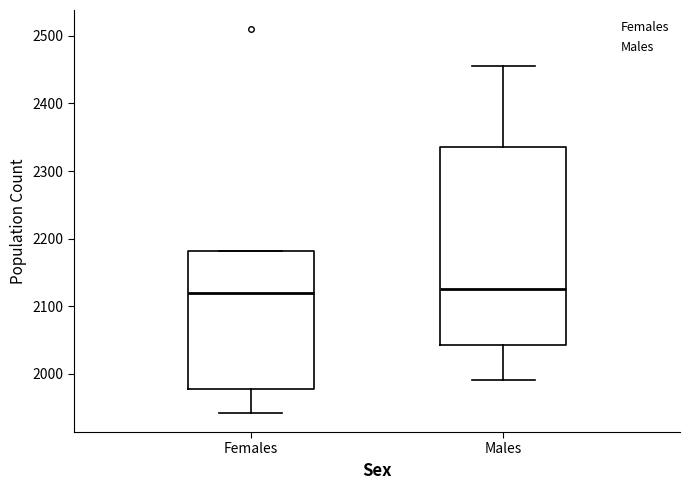

Where is the lower edge of the box for Females on the y-axis? The values are not printed on the chart, so give them approximately, as read against the axis.

1980